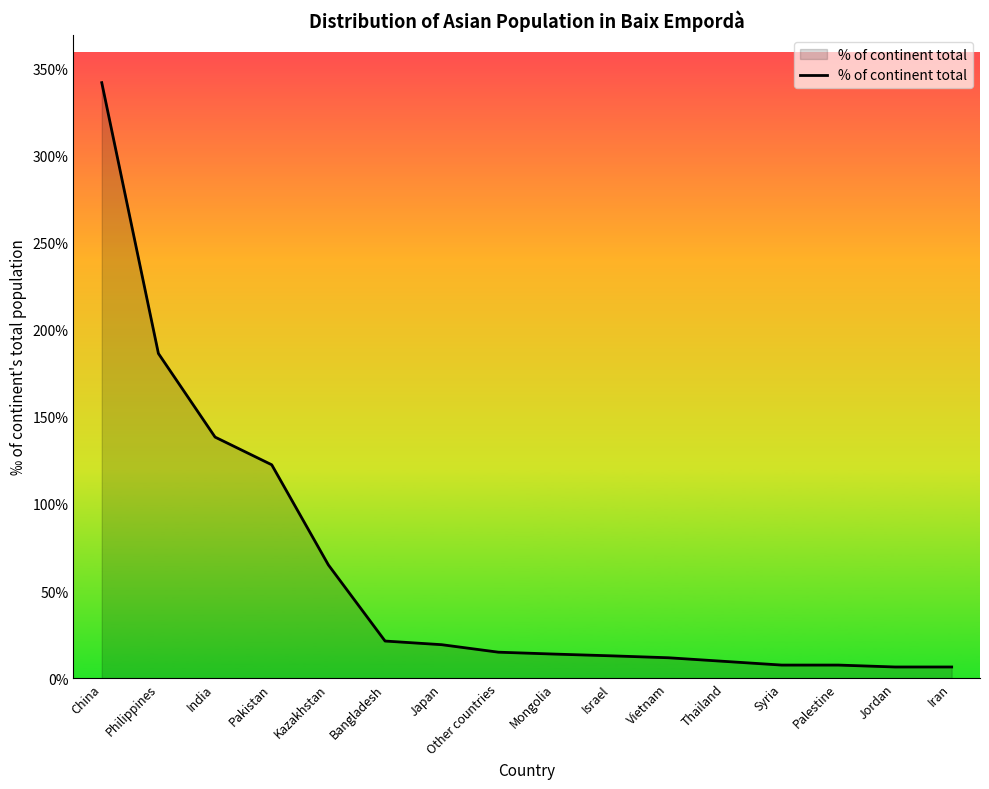

What is the label of the 13th point from the left?

Syria